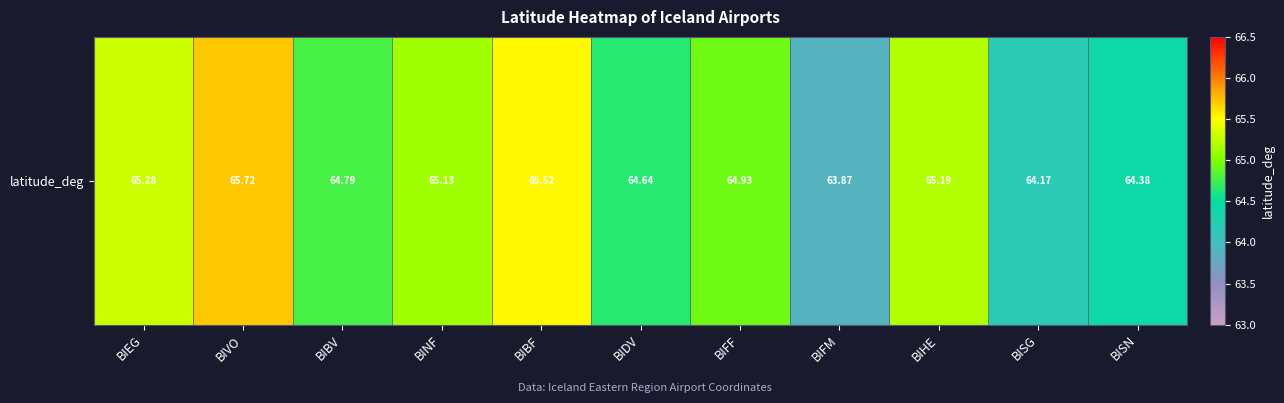

What is the difference between the maximum and second lowest values?

1.6